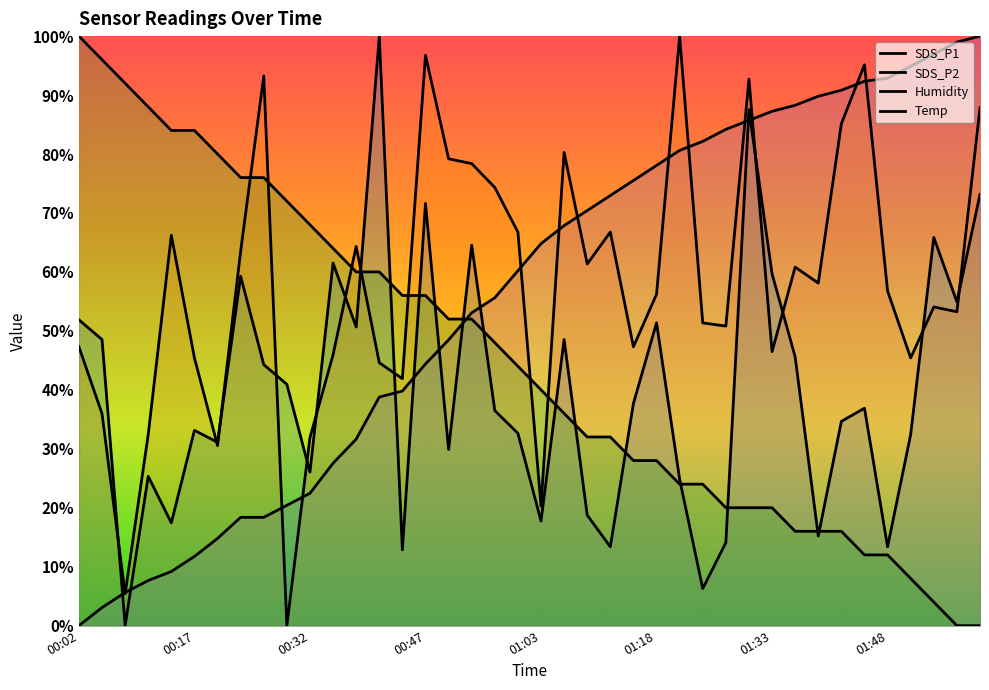

Which series has the largest range (max minus min)?

SDS_P1